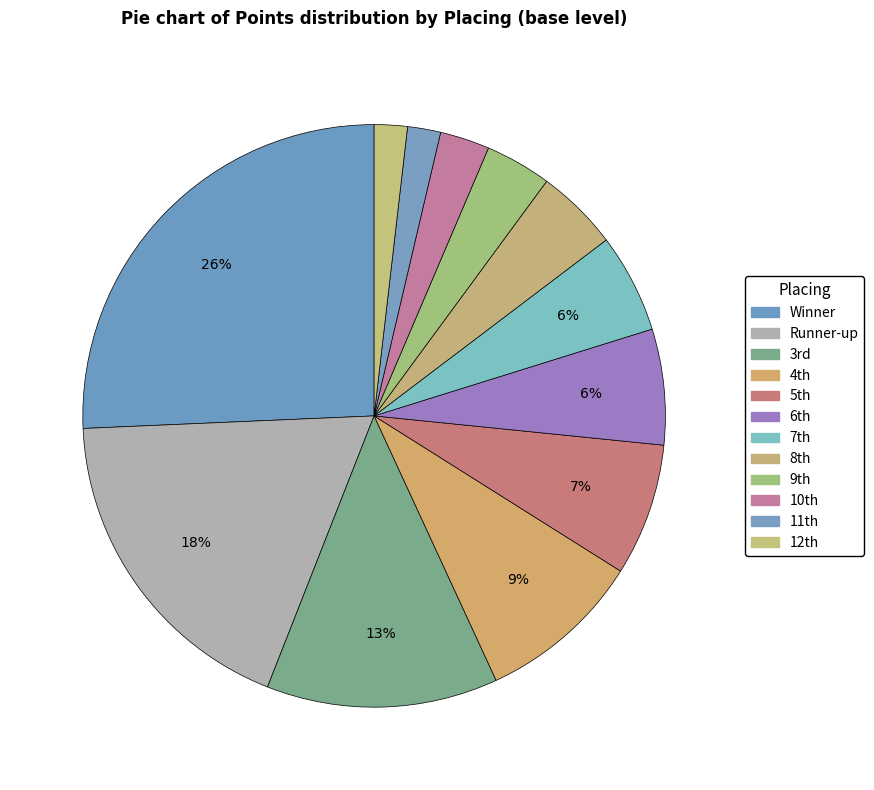

Is there any slice that represents more than half of the pie?

No